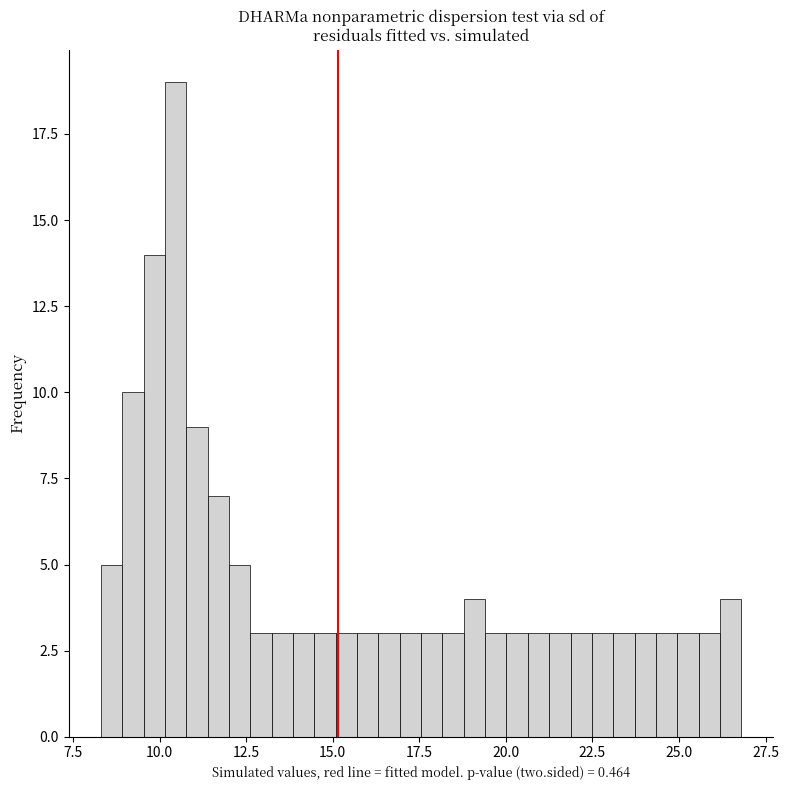

Read against the x-axis, roughly where is the centre of the tallest bar?

10.5